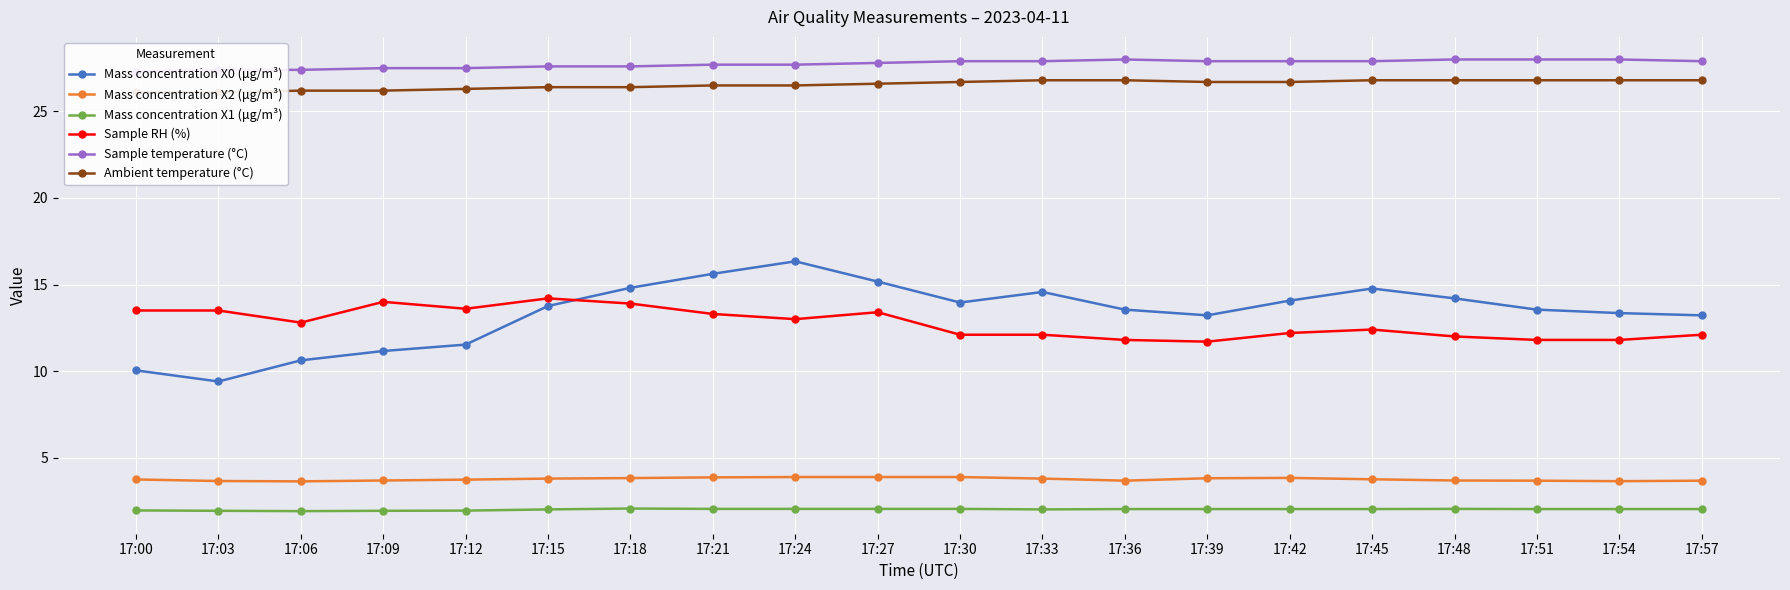

What value does the Ambient temperature (°C) series have at 17:33?

26.8